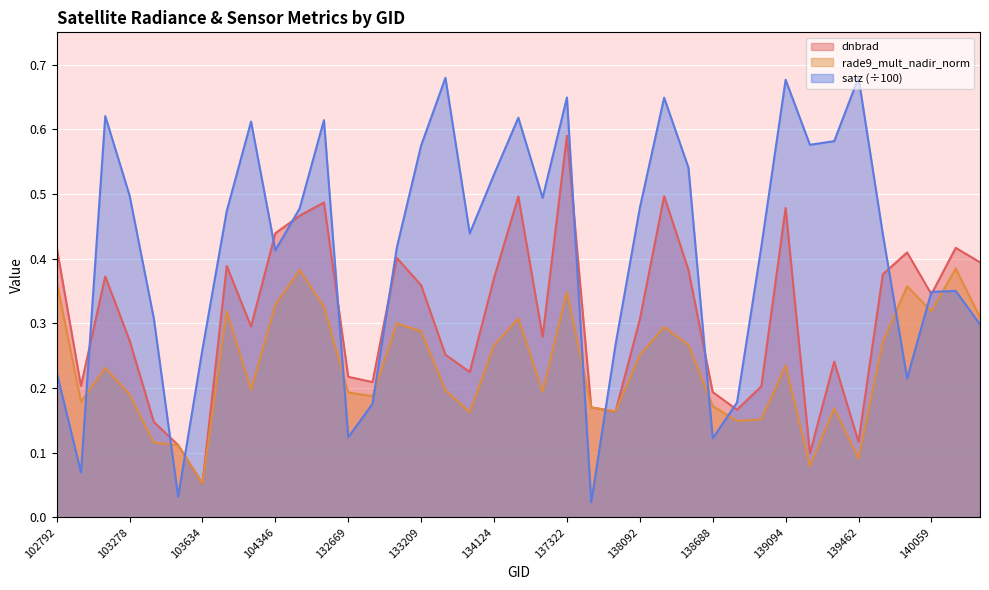

Is the value of satz at 103396 greater than the value of rade9_mult_nadir_norm at 139672?

No